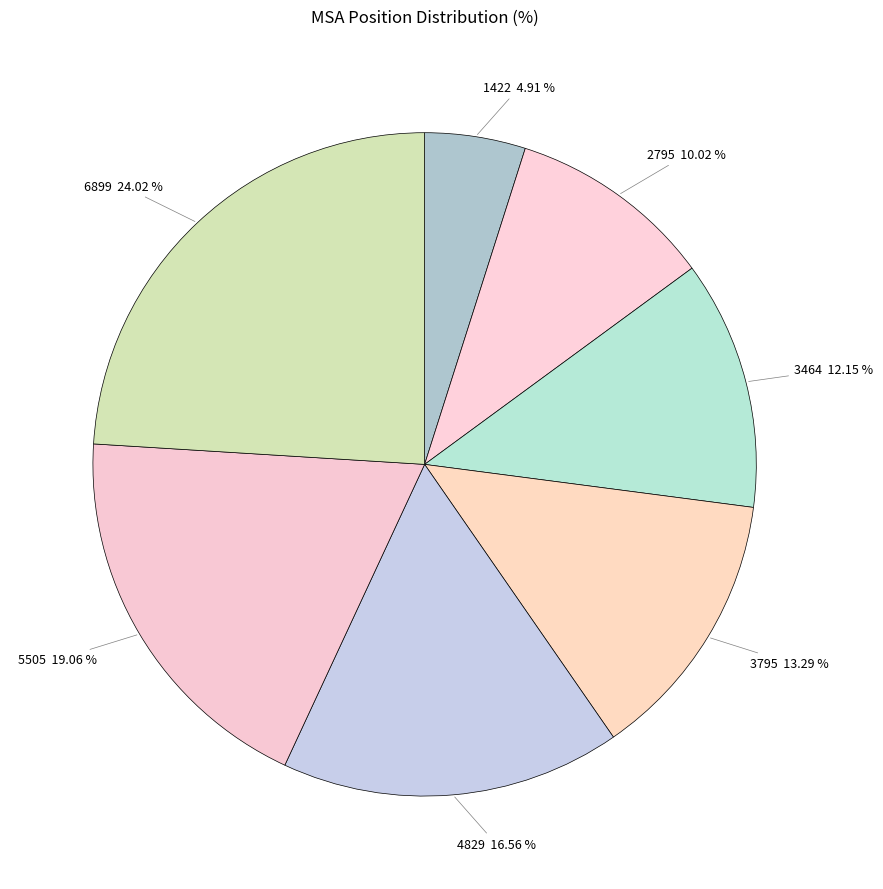

To the nearest percent, what is the average slice percentage?

14%